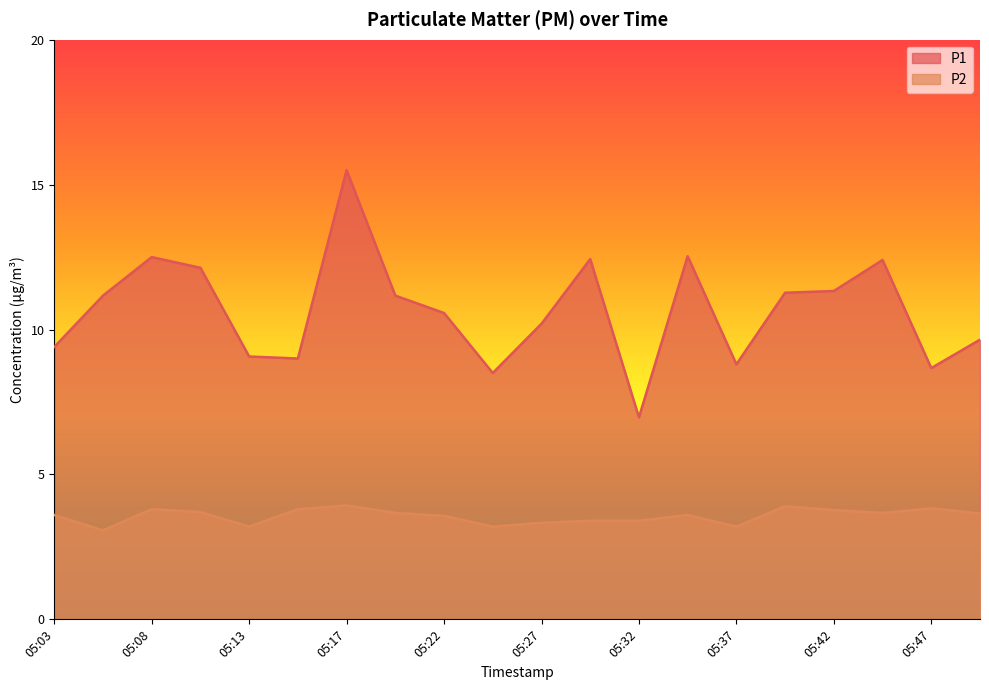

Rank the series by their maximum value, from highest to lowest.

P1, P2